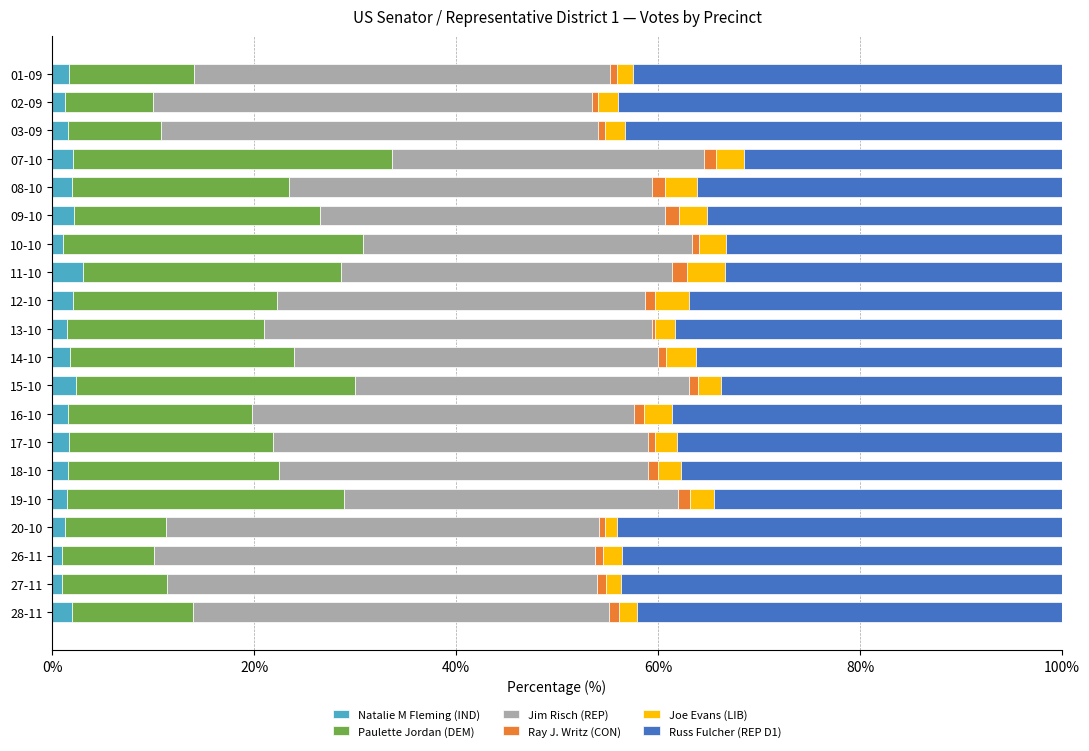

What is the difference between the maximum and second lowest values in the Natalie M Fleming (IND) series?

2.1